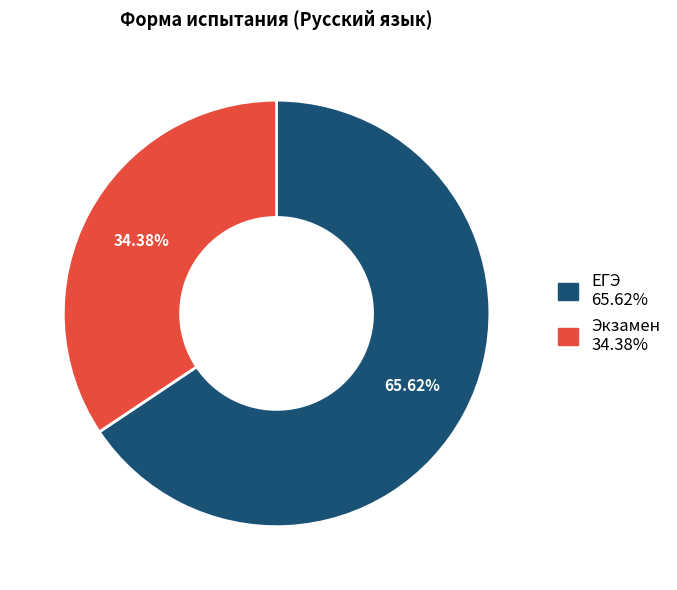

To the nearest percent, what is the difference between the ЕГЭ and Экзамен slice percentages?

31%